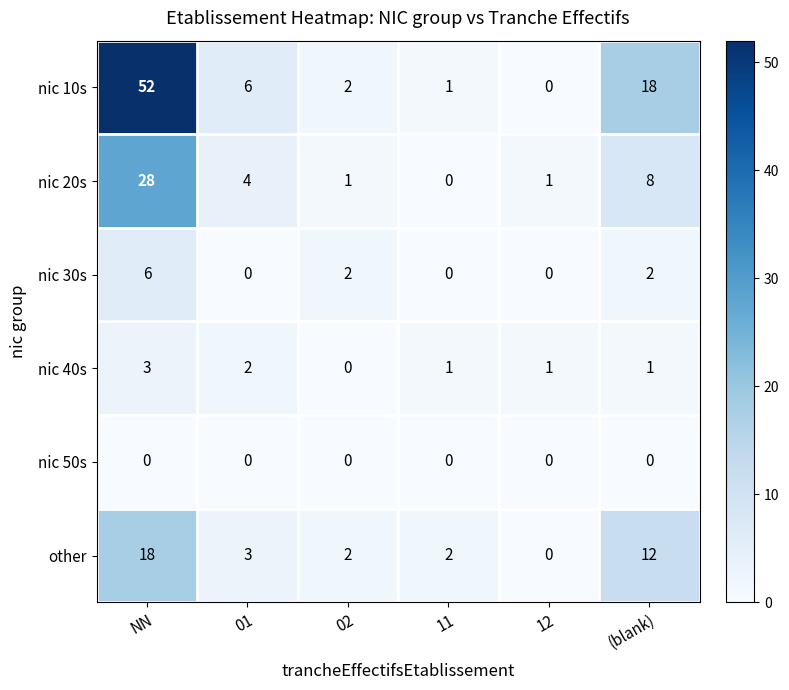

Where is other nearest to the value 9?

(blank)